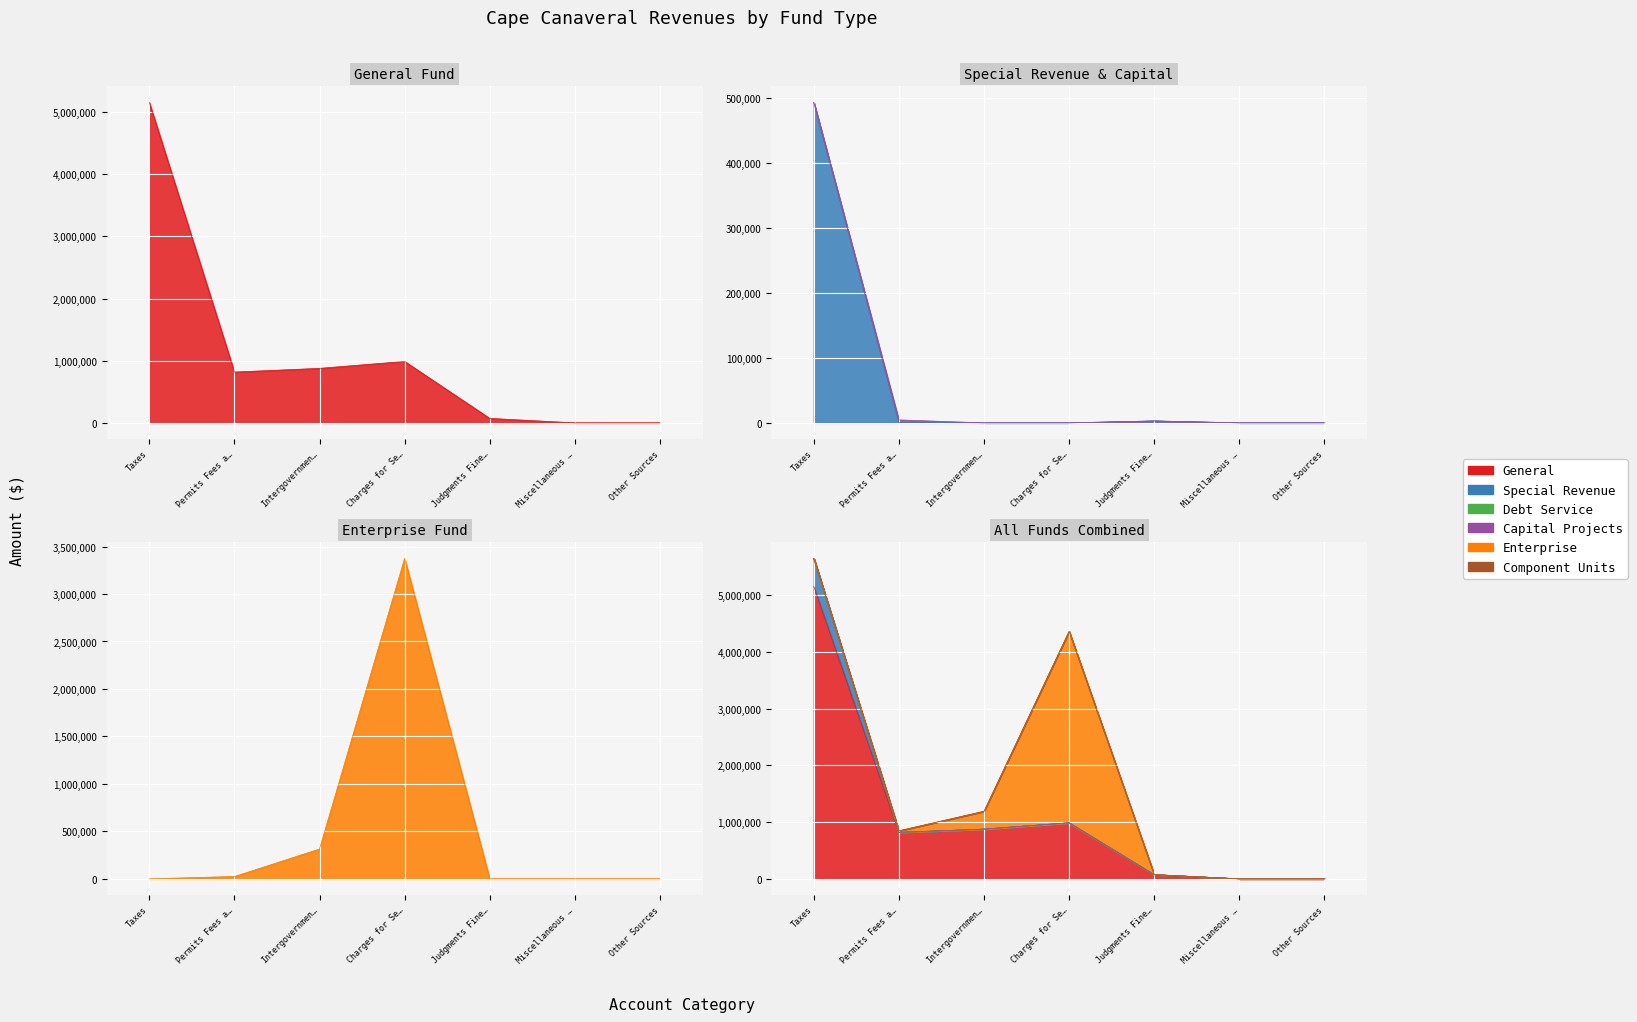

At how many categories does at least one series exceed 2757599?

2